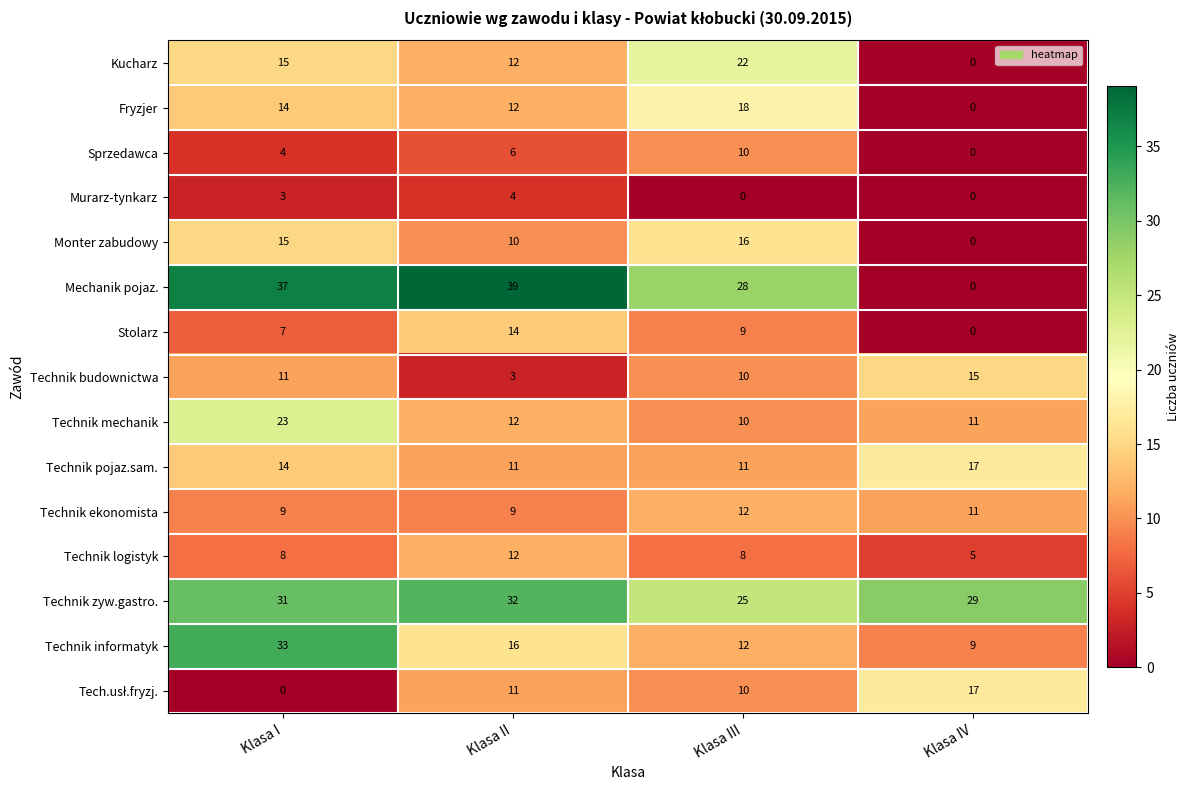

What is the difference between the highest and lowest values at Klasa II?

36